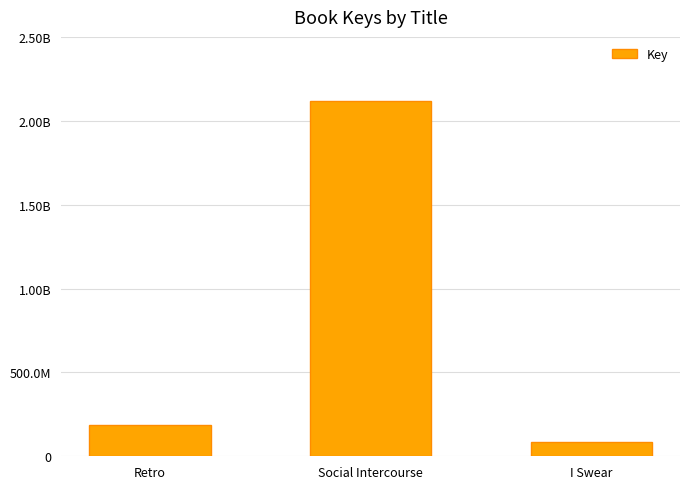

Are the bars horizontal?

No